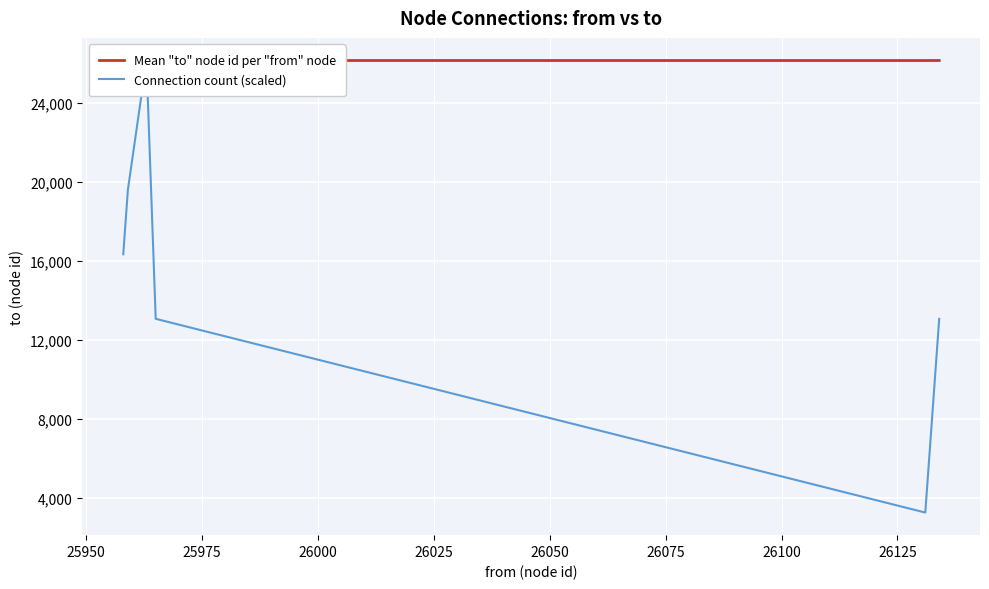

At how many categories does at least one series exceed 15871?

9